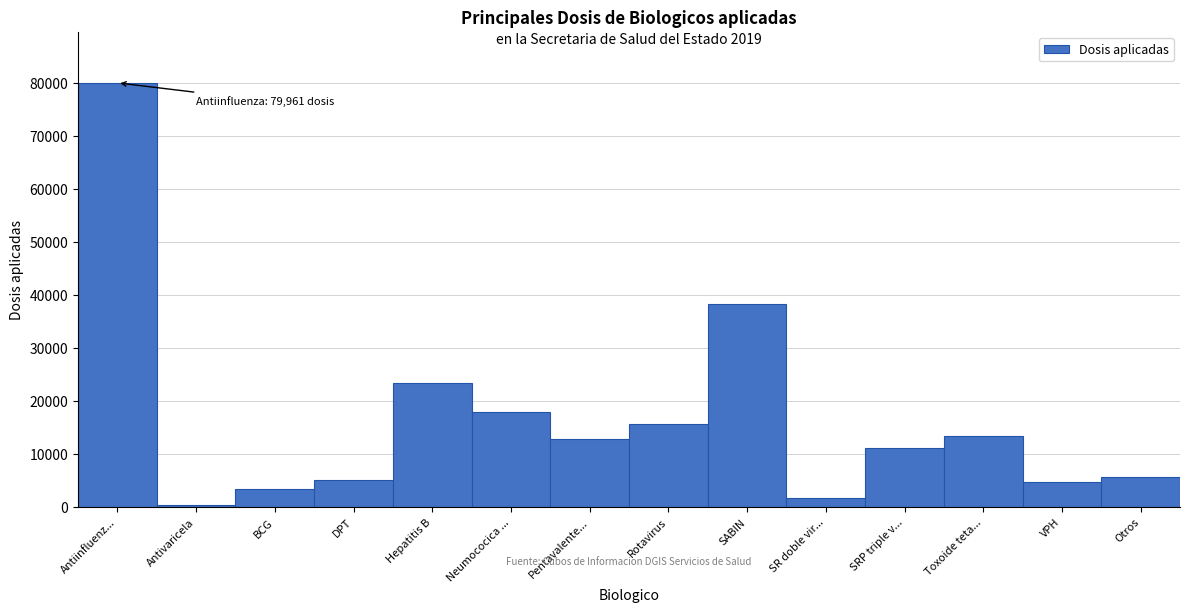

What is the maximum value shown in the chart?

79961